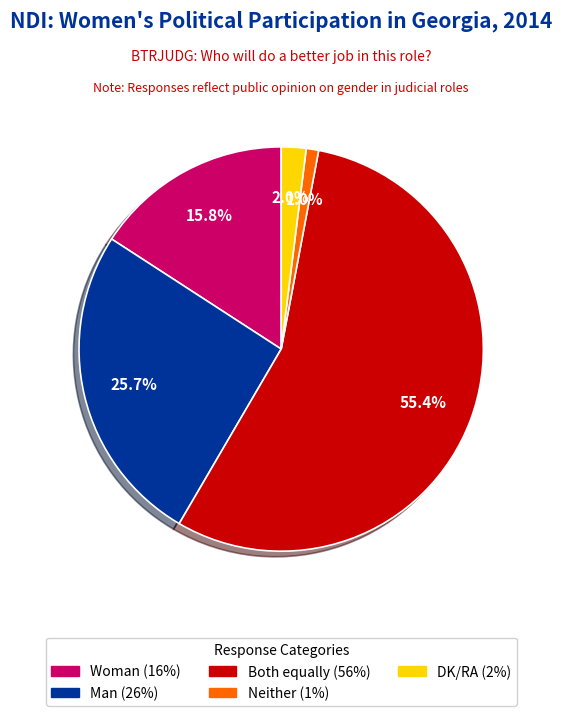

What percentage is the Man slice, to the nearest percent?

26%